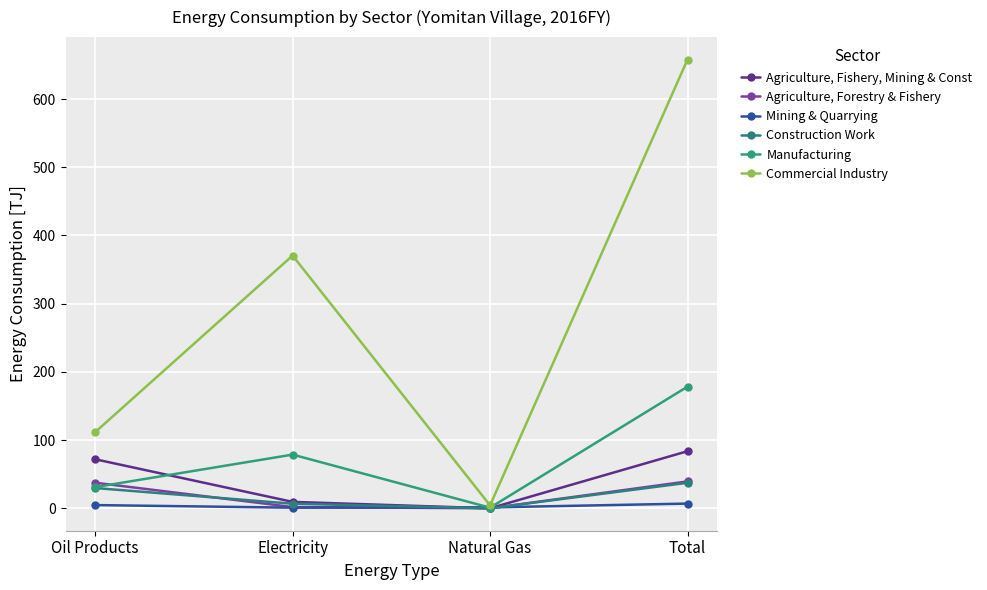

Reading right to left, what are all the values shown in this chart?

Agriculture, Fishery, Mining & Const: 83.7	0.0	9.4	71.9
Agriculture, Forestry & Fishery: 39.4	0.0	1.8	37.5
Mining & Quarrying: 6.9	1.3	0.9	4.7
Construction Work: 37.4	0.0	6.7	29.7
Manufacturing: 178.3	0.9	78.7	31.0
Commercial Industry: 657.9	4.3	370.5	111.6